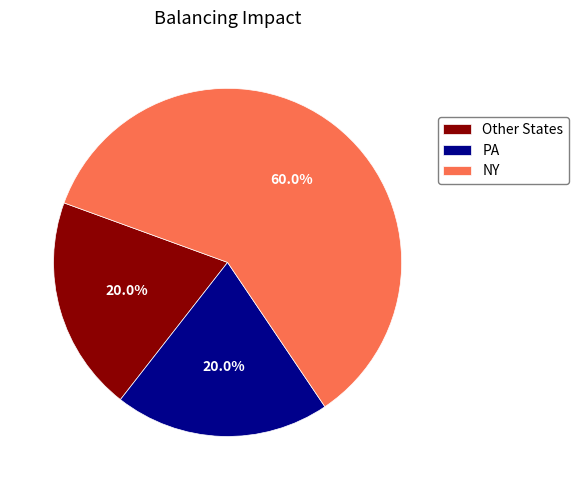

Approximately how many times larger is the value at PA compared to NY?

0.3